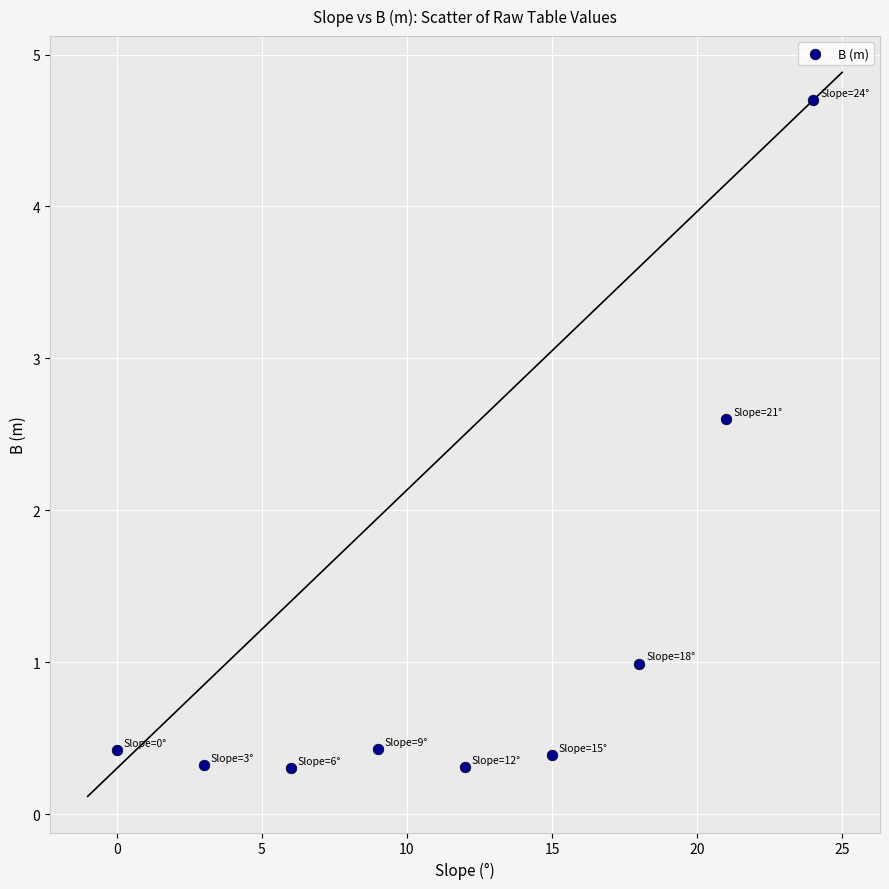

What is the average X value?

12.0